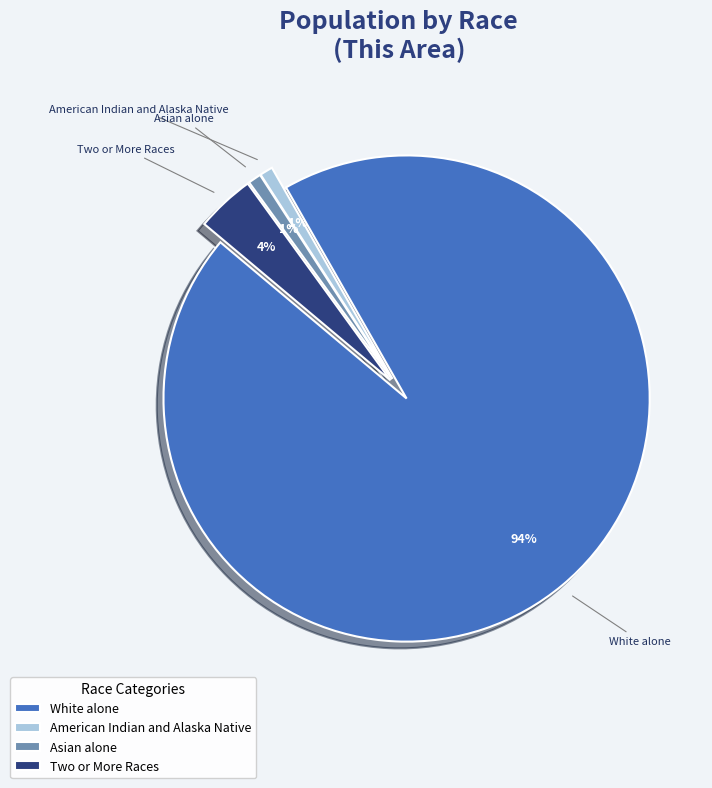

To the nearest percent, what percentage of the pie is Two or More Races?

4%